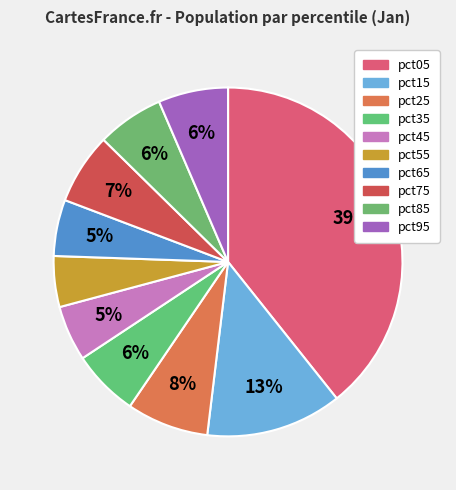

The pct85 slice represents 6% of the pie. True or false?

True